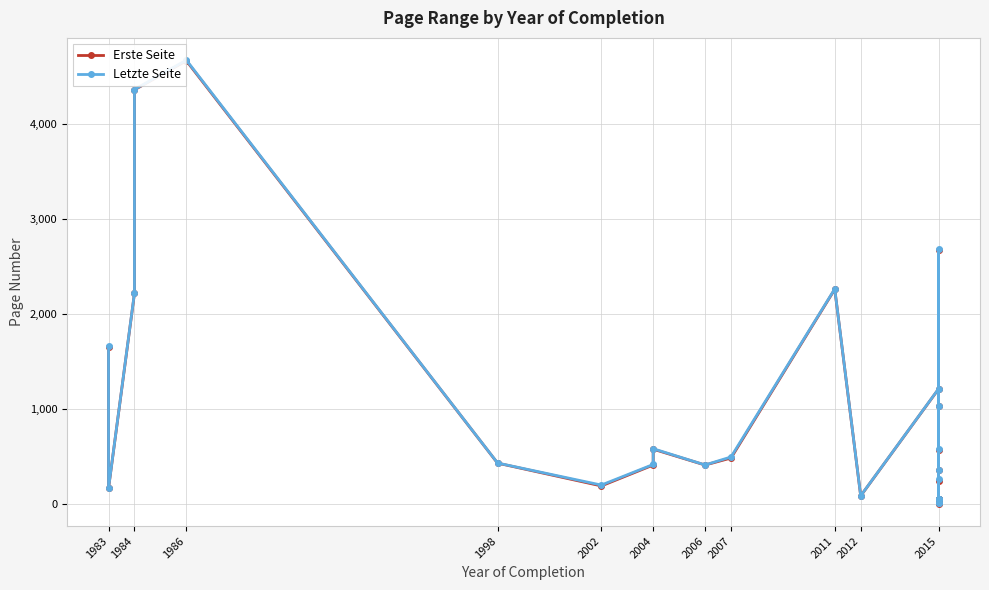

What is the difference between the maximum and minimum values in the Erste Seite series?

4668